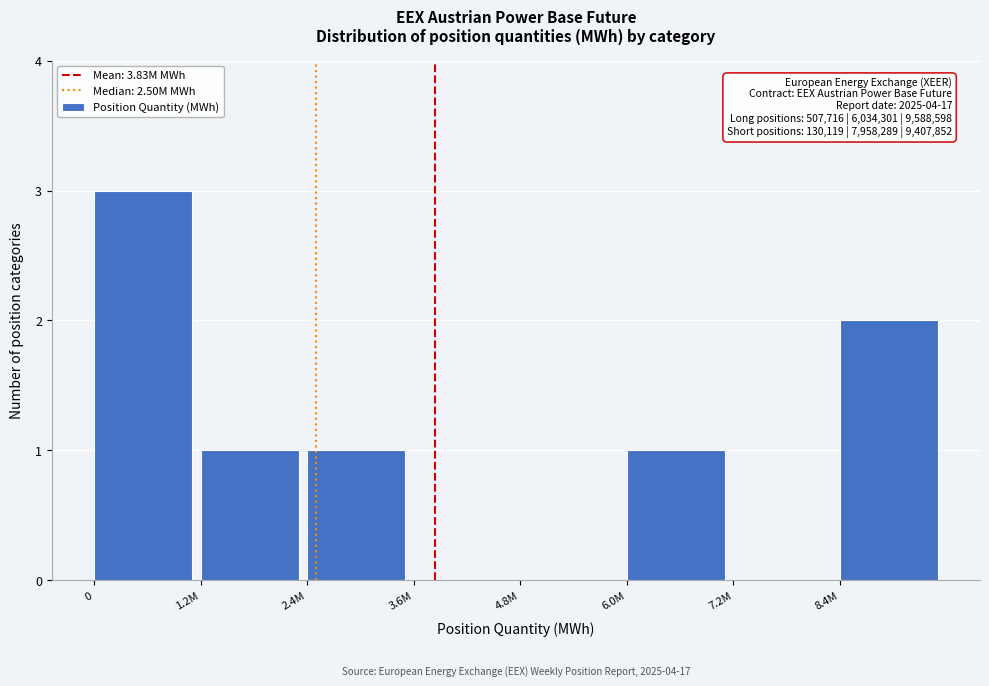

Reading left to right, extract all data points from this chart.

0=3	1.2M=1	2.4M=1	3.6M=0	4.8M=0	6.0M=1	7.2M=0	8.4M=2